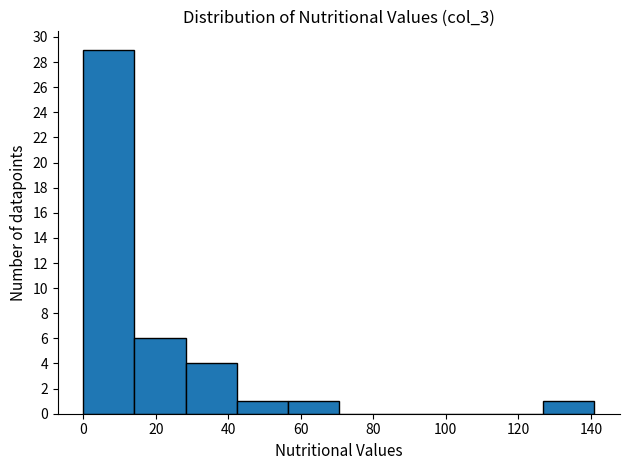

Reading left to right, transcribe this chart: for each bar, give the range it covers on the x-axis and its height. Neither the bar edges nor the heights are printed on the chart, so give them approximately, as read against the axes.

0 to 14: 29
14 to 28: 6
28 to 42: 4
42 to 56: 1
56 to 70: 1
70 to 84: 0
84 to 98: 0
98 to 112: 0
112 to 126: 0
126 to 142: 1